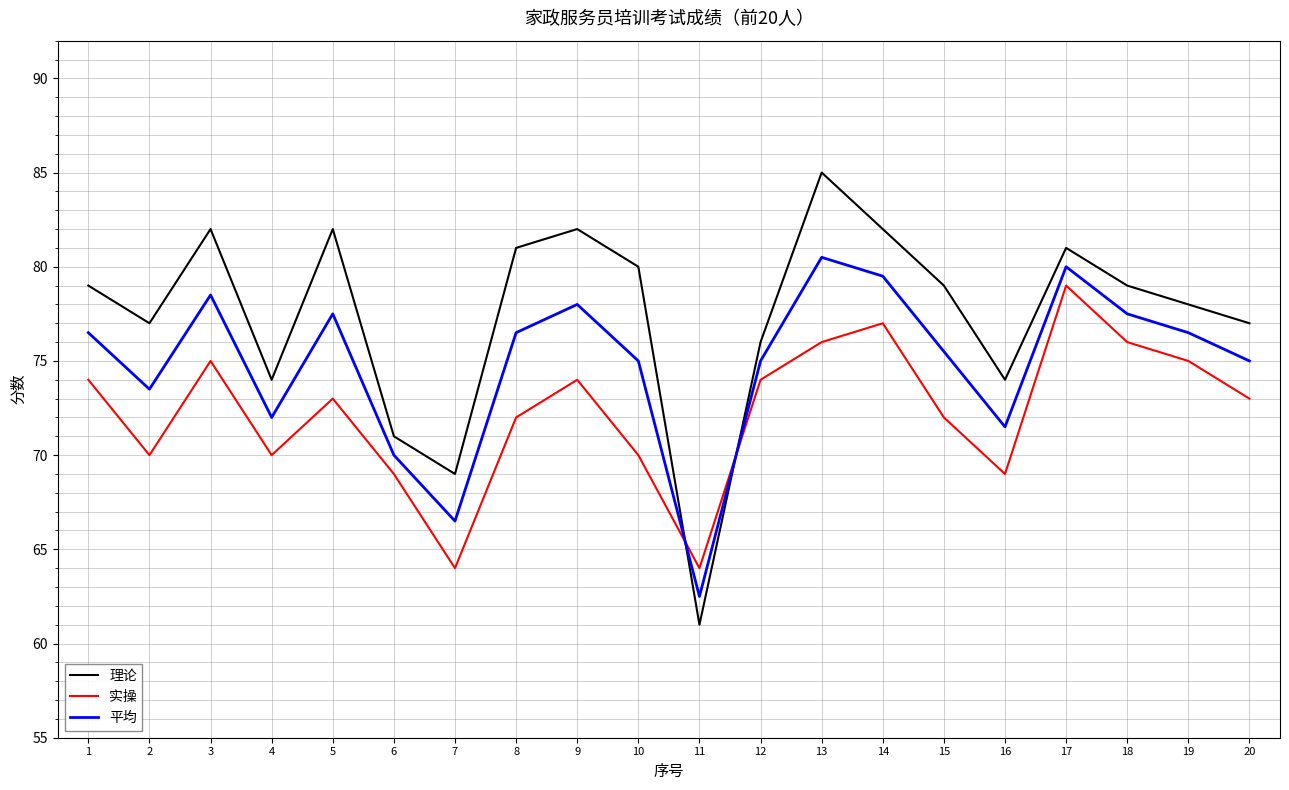

What is the smallest value displayed?

61.0